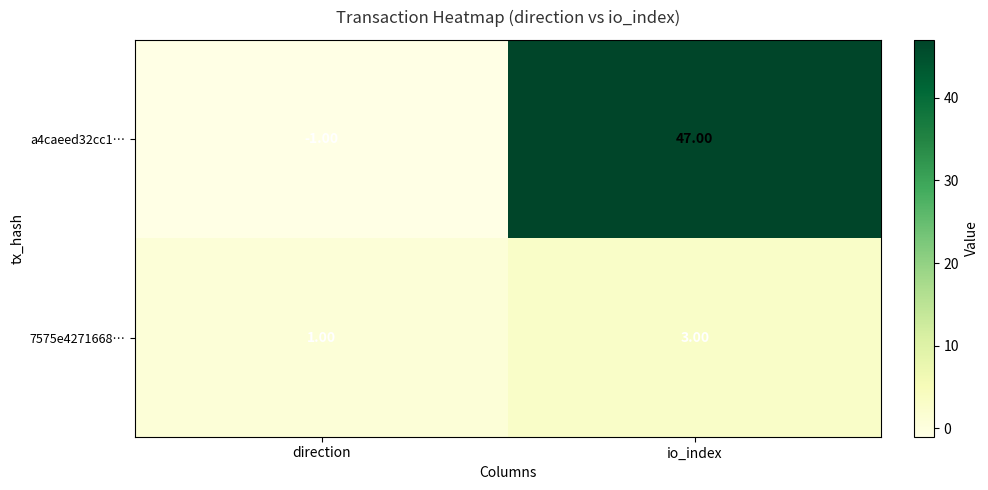

What is the sum of the a4caeed32cc1… values at io_index and direction?

46